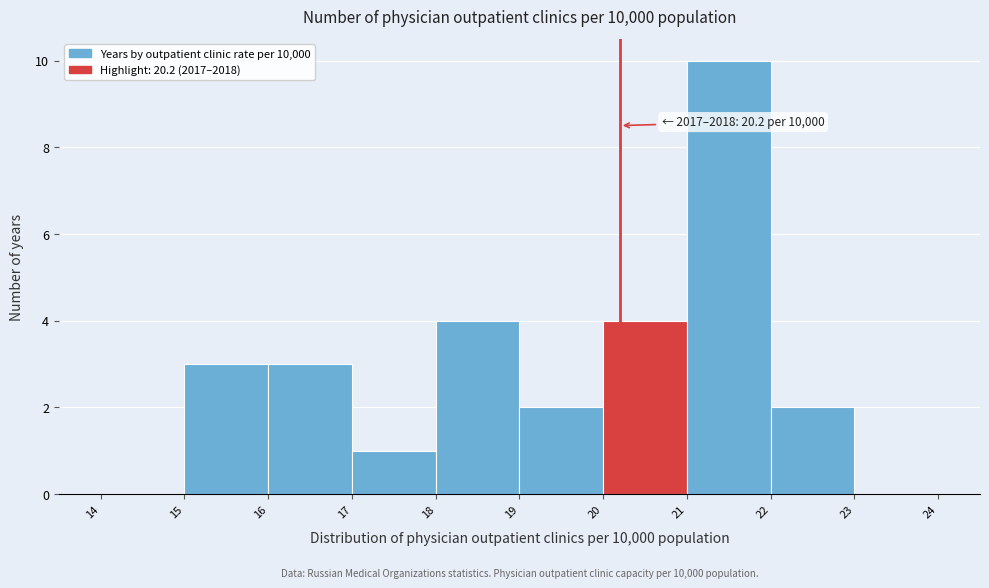

Which range on the x-axis has the tallest bar?

21 to 22